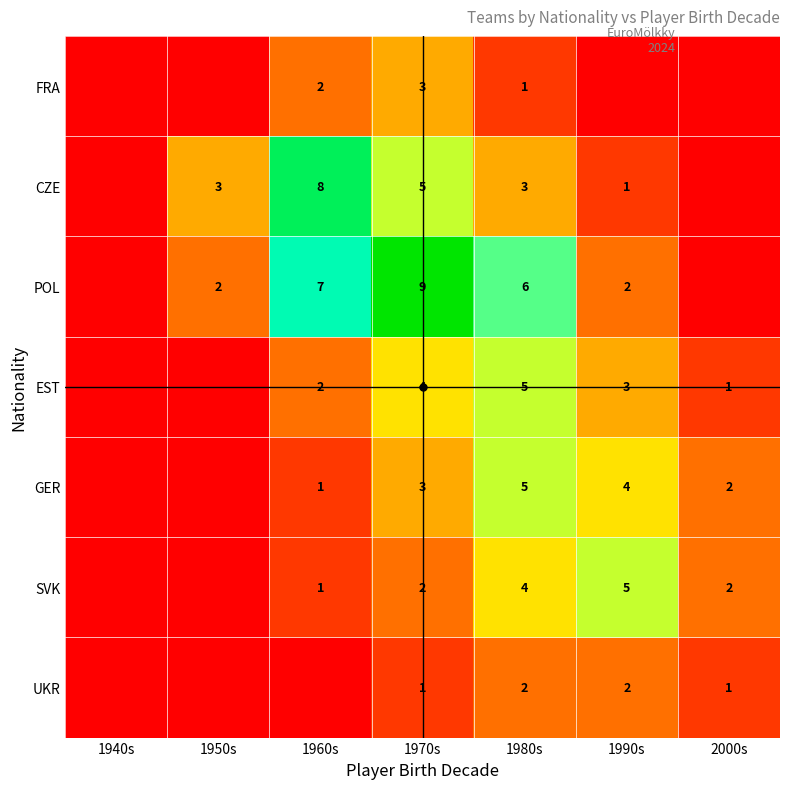

The CZE series shows -2 at 2000s. True or false?

False